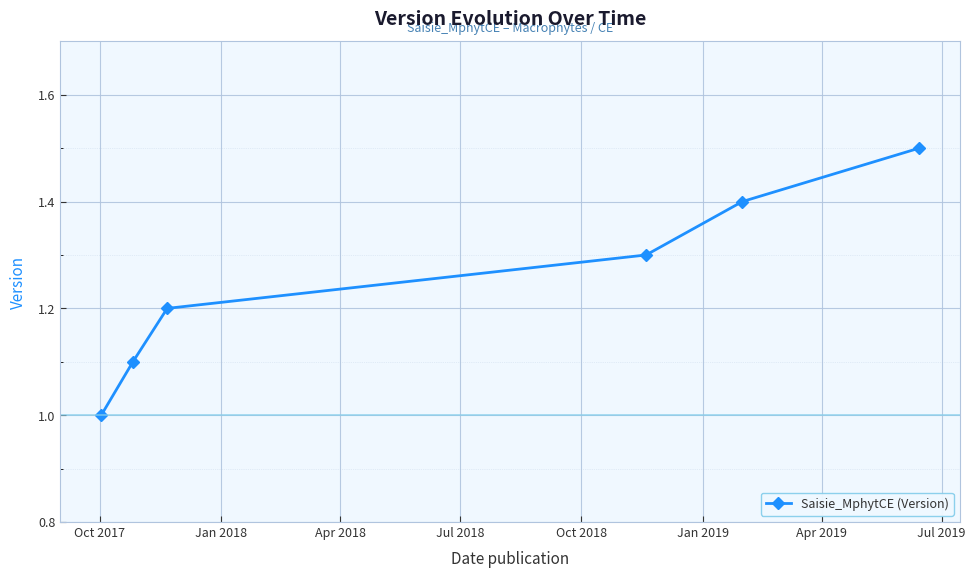

True or false: the data has more than 2 interior local peaks.

False